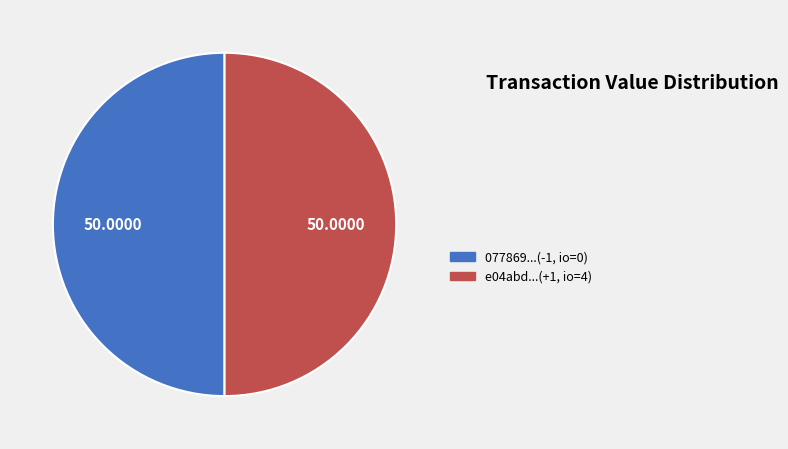

What is the ratio of the value at 077869...(-1, io=0) to the value at e04abd...(+1, io=4)?

1.0